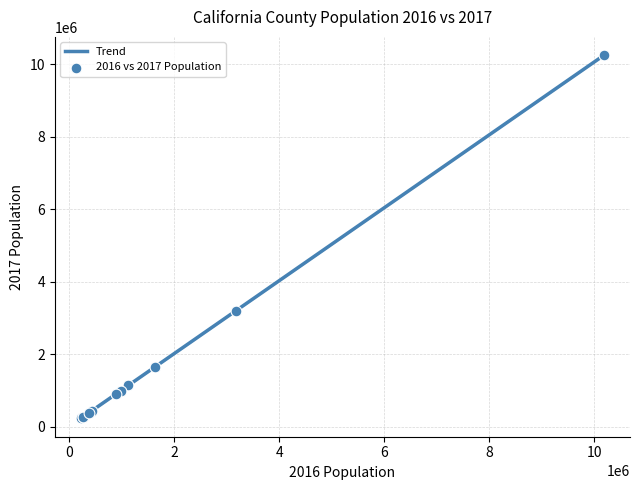

What is the change in value from Kern to Los Angeles?

+9346166